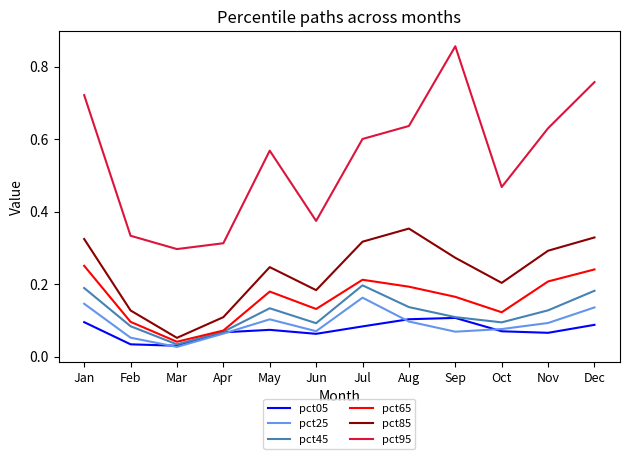

The pct65 series shows 0.1 at Oct. True or false?

True